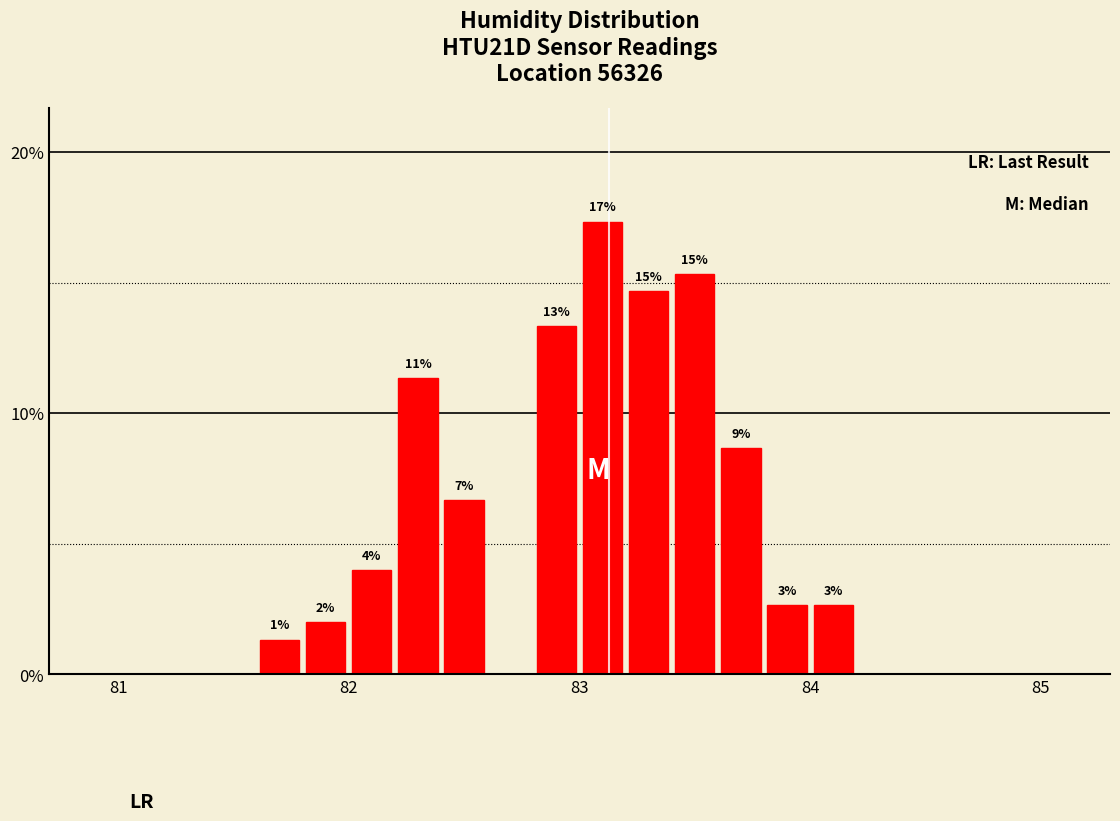

Read against the x-axis, roughly where is the centre of the tallest bar?

83.1